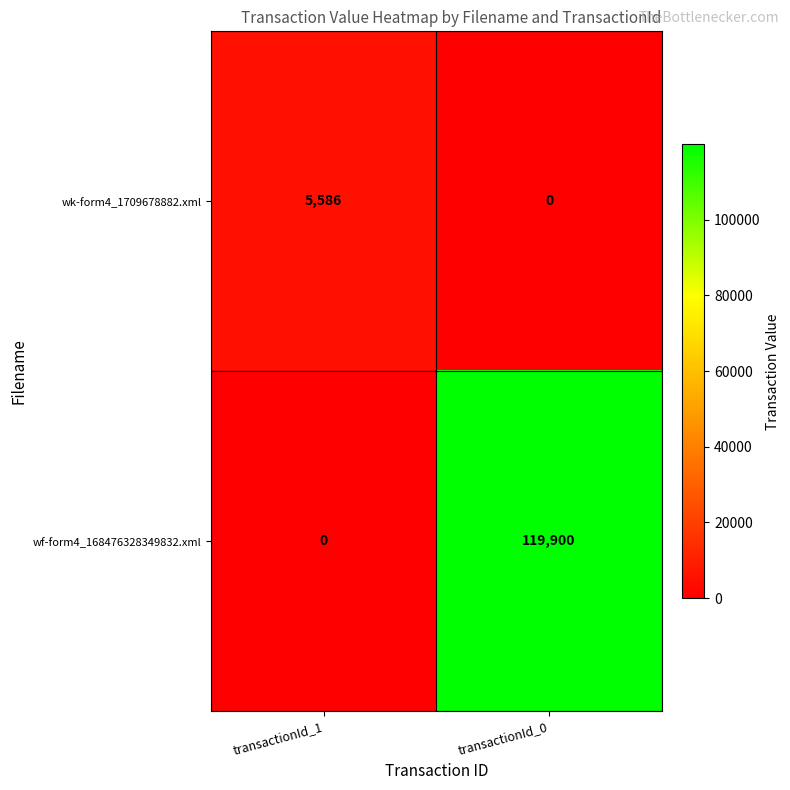

The wk-form4_1709678882.xml series shows 0 at transactionId_0. True or false?

True